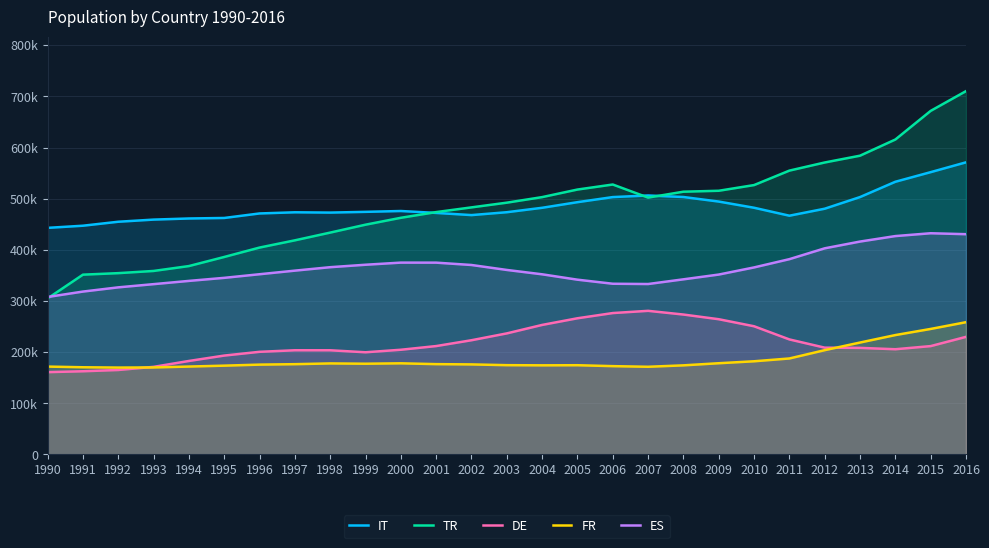

True or false: TR and FR cross at least once.

False